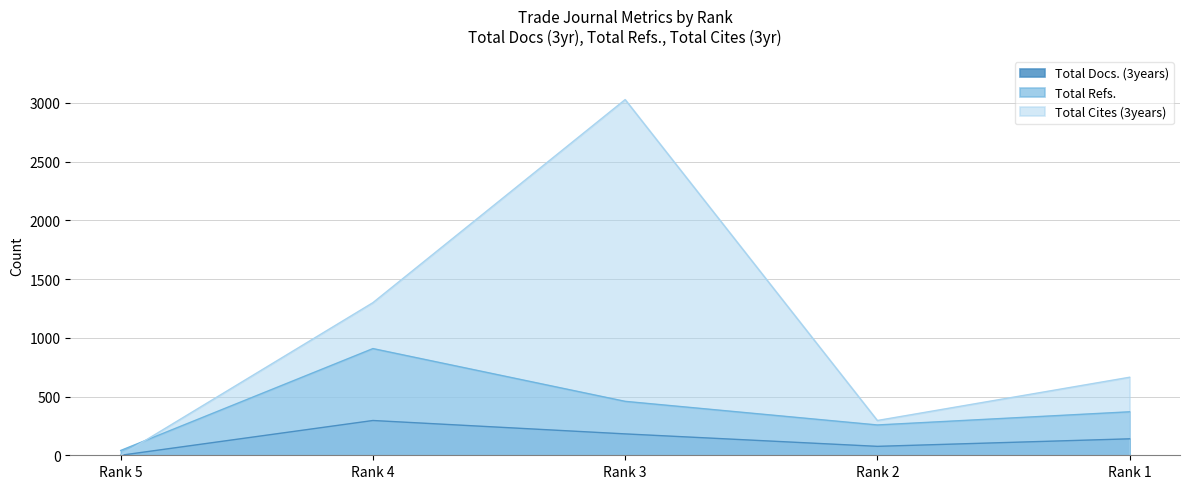

Which series has the largest total across all categories?

Total Cites (3years)